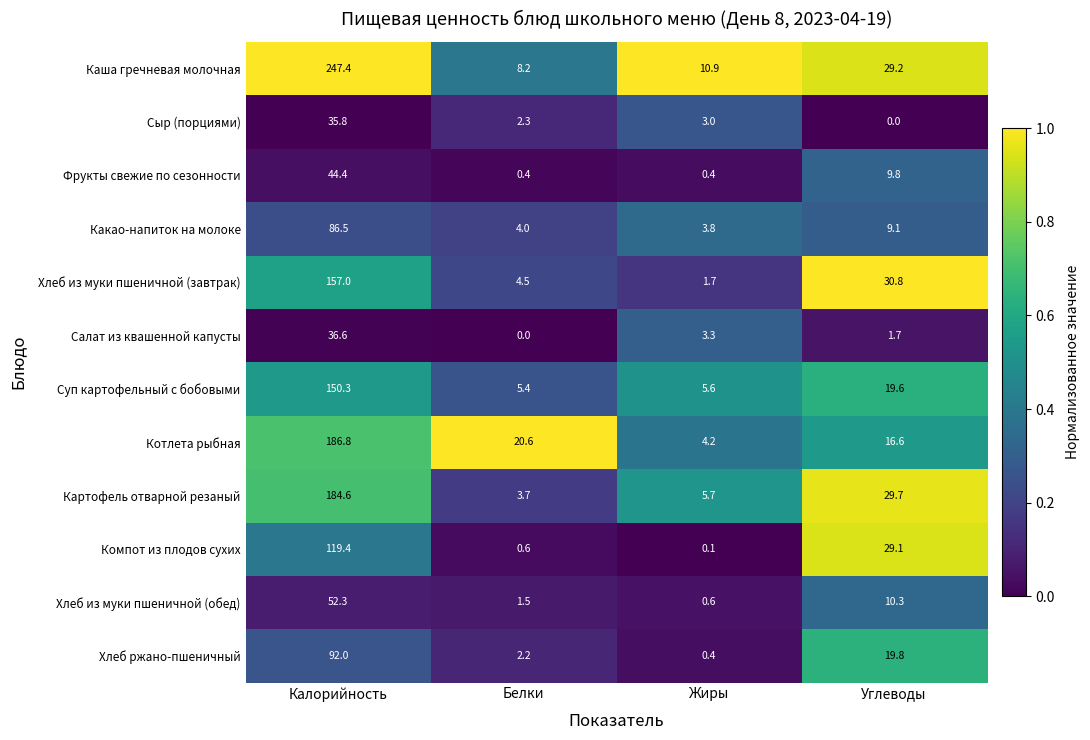

What is the total value across all series at Калорийность?

1393.1